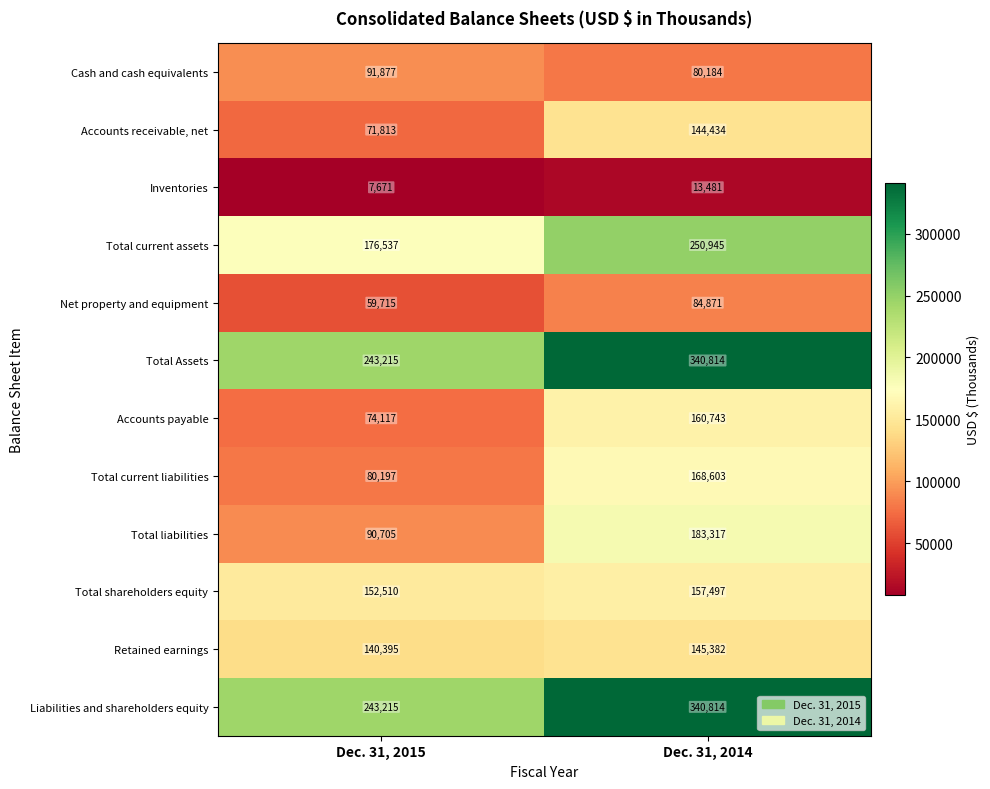

At how many categories does at least one series exceed 165982?

2